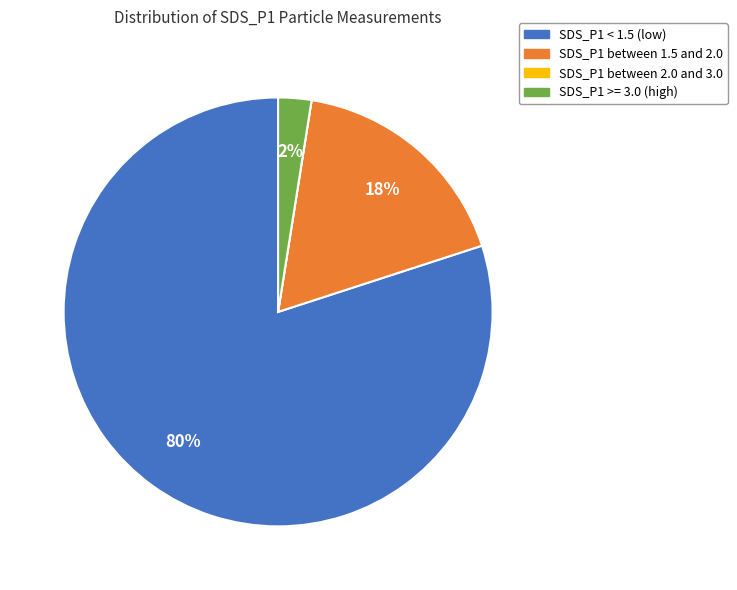

Does any single category account for the majority?

Yes